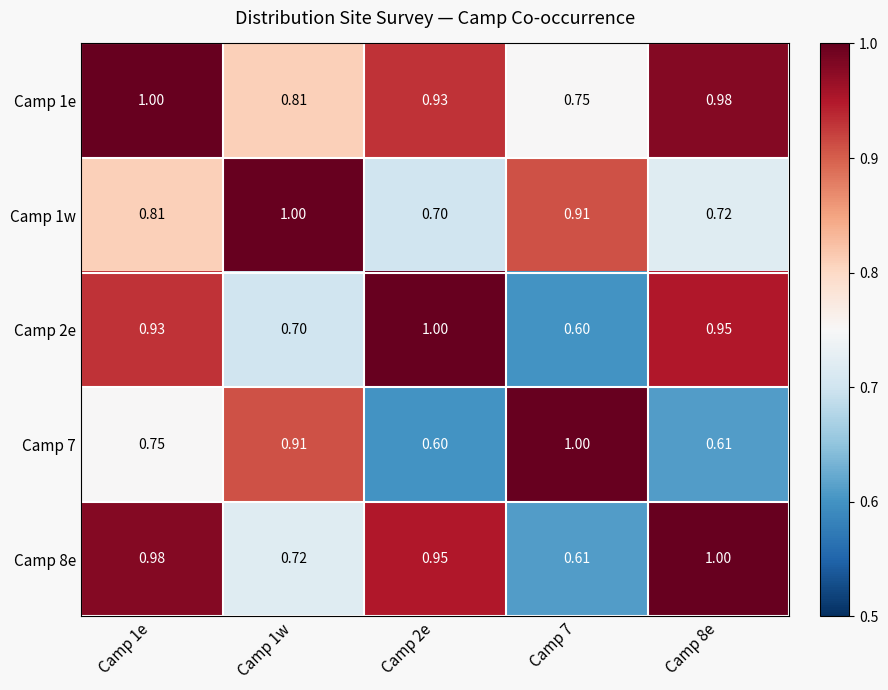

What is the maximum value shown in the chart?

1.0